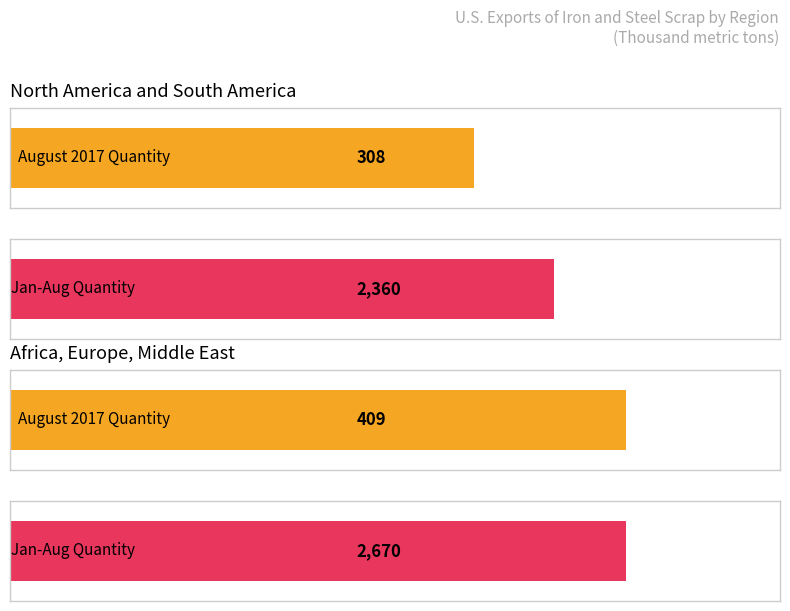

What are all the series names shown in the legend?

August 2017 Quantity, Jan-Aug Quantity